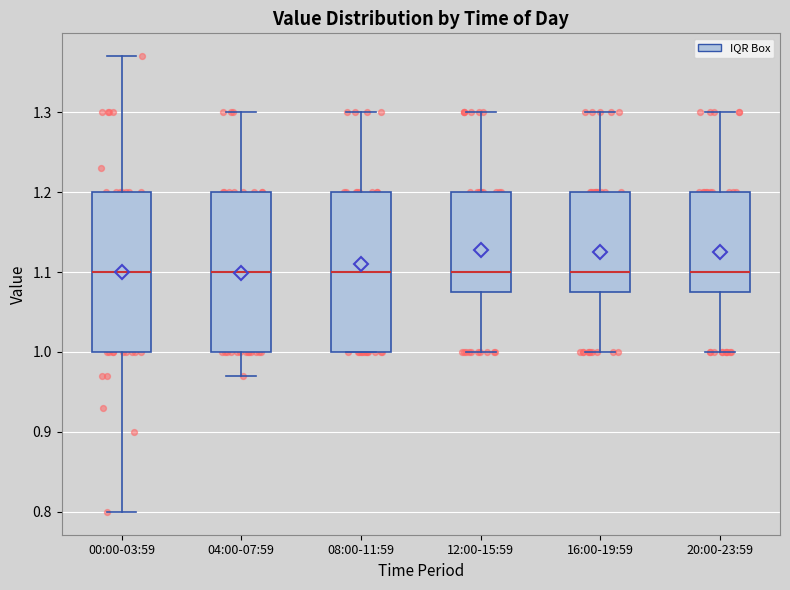

Reading left to right, read every box against the y-axis: the position of its median line, the range the box covers, and the ends of its whiskers. The values are not printed on the chart, so give them approximately, as read against the axis.

00:00-03:59: median 1.10, box 1.00 to 1.20, whiskers 0.80 to 1.37
04:00-07:59: median 1.10, box 1.00 to 1.20, whiskers 0.97 to 1.30
08:00-11:59: median 1.10, box 1.00 to 1.20, whiskers 1.00 to 1.30
12:00-15:59: median 1.10, box 1.08 to 1.20, whiskers 1.00 to 1.30
16:00-19:59: median 1.10, box 1.08 to 1.20, whiskers 1.00 to 1.30
20:00-23:59: median 1.10, box 1.08 to 1.20, whiskers 1.00 to 1.30